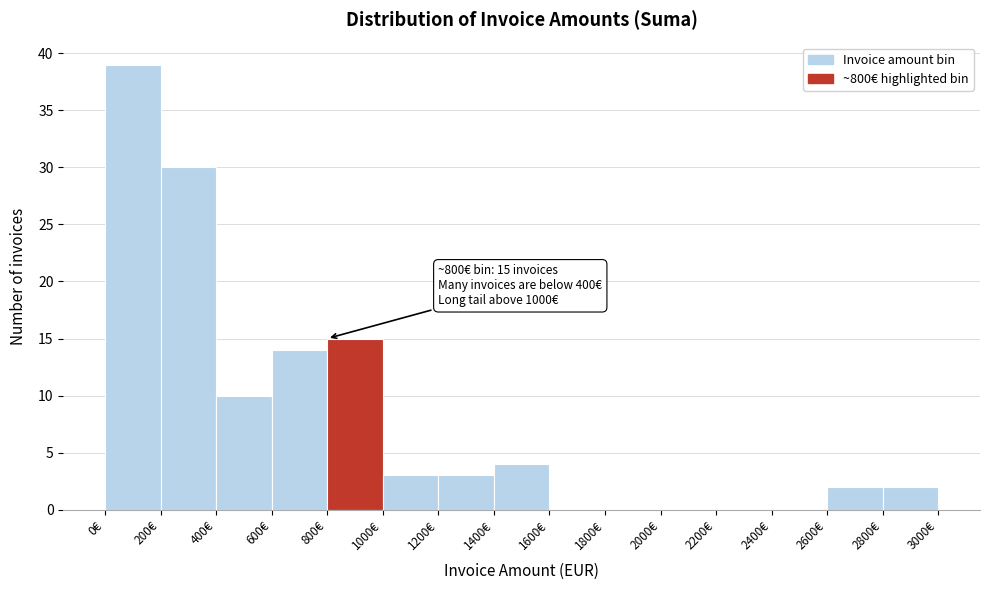

Over which range of the x-axis is the bar tallest?

0 to 200